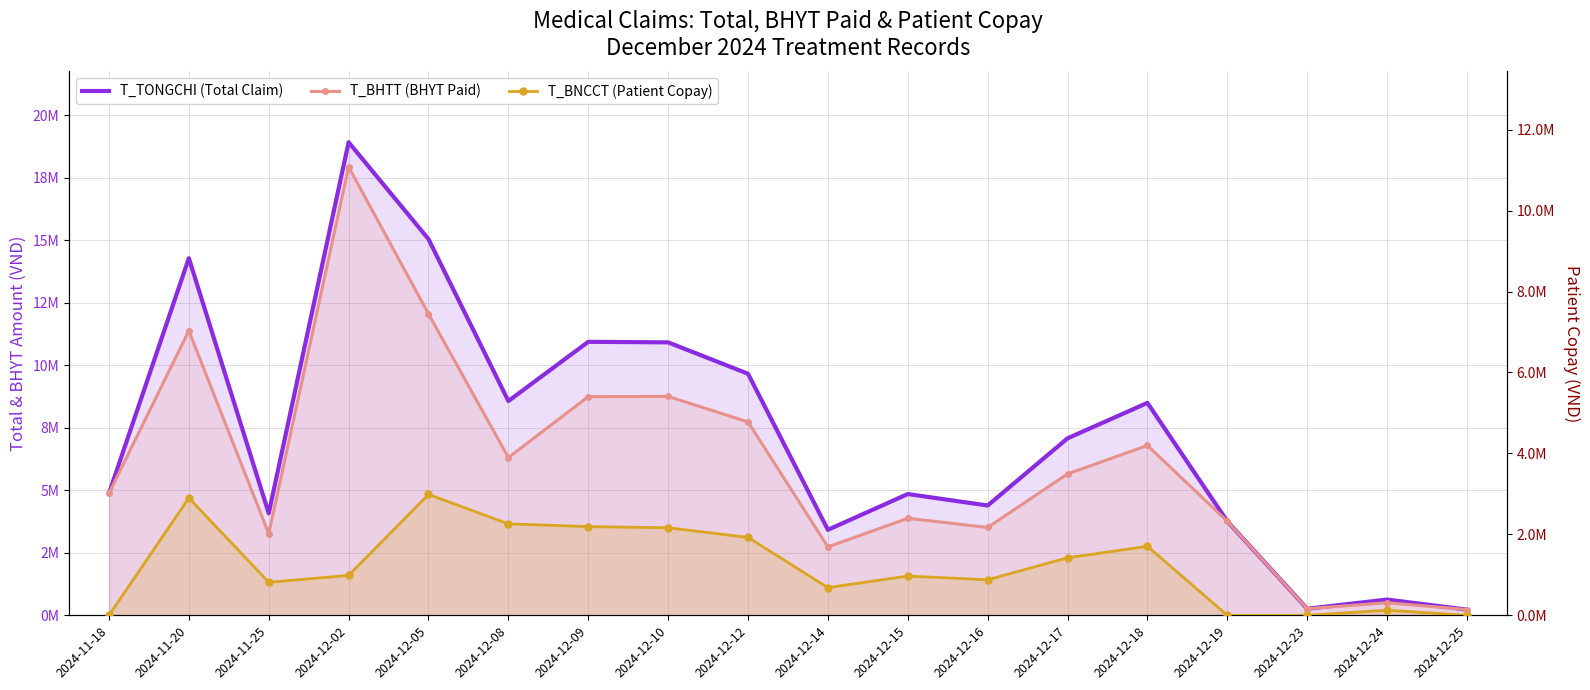

How many values in T_BNCCT (Patient Copay) are above zero?

14